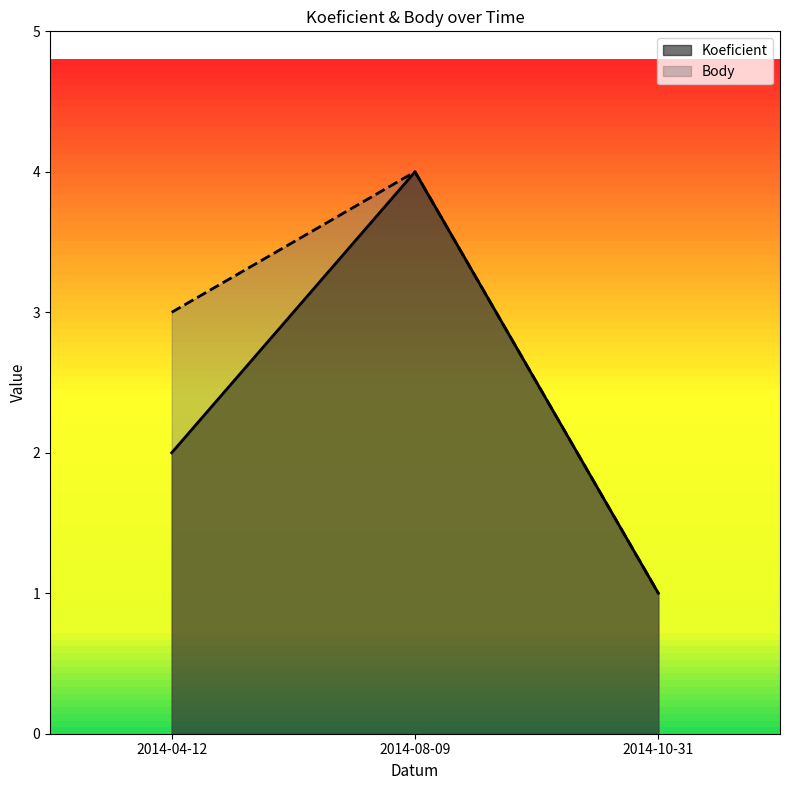

What value does the Body series have at 2014-10-31?

1